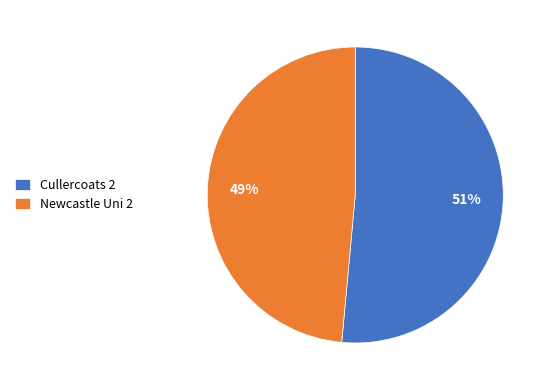

Is the sum of Cullercoats 2 and Newcastle Uni 2 greater than half?

Yes